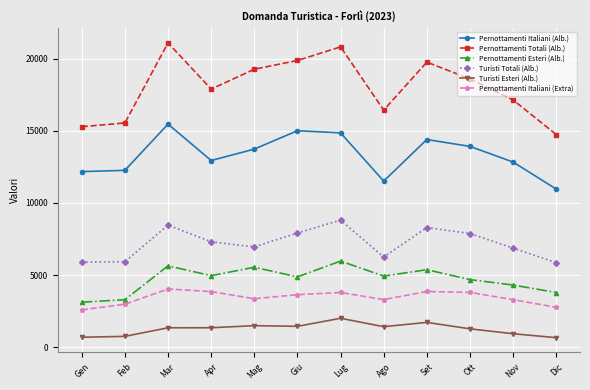

In Pernottamenti Italiani (Alb.), how many points are higher than both neighbors (excluding endpoints)?

3